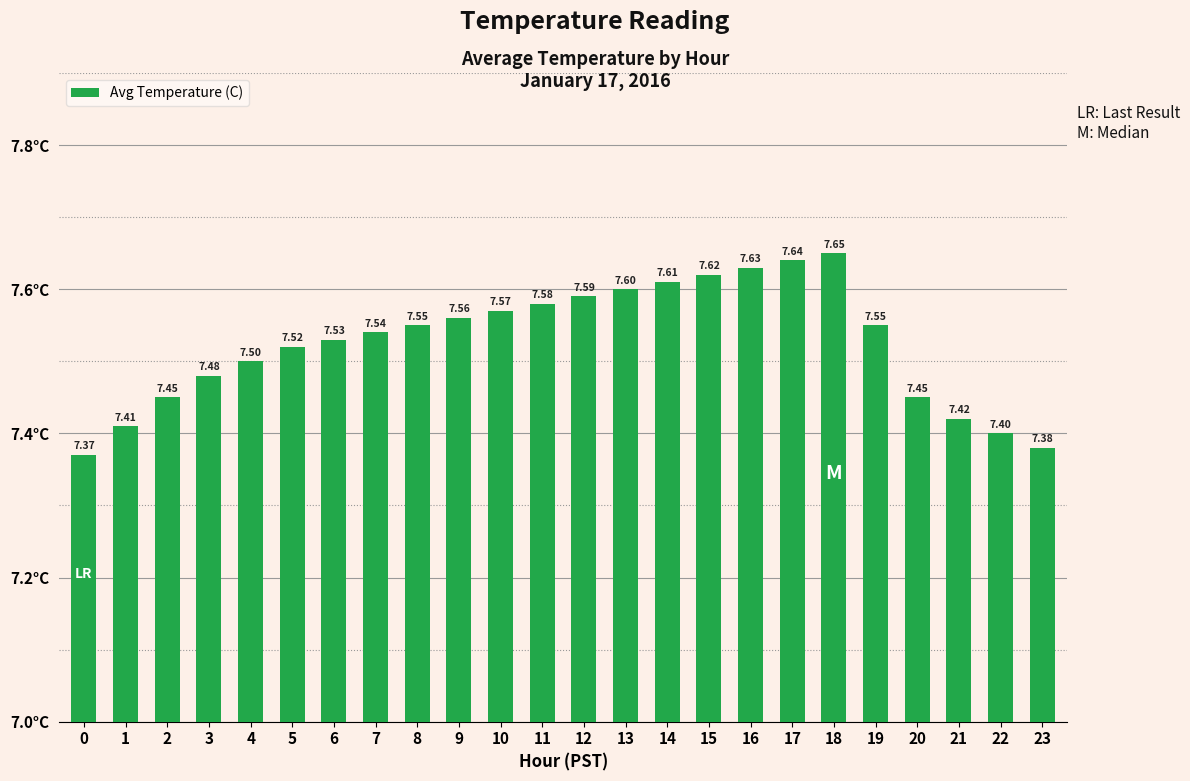

The chart shows a value of 11.2 at 4. True or false?

False